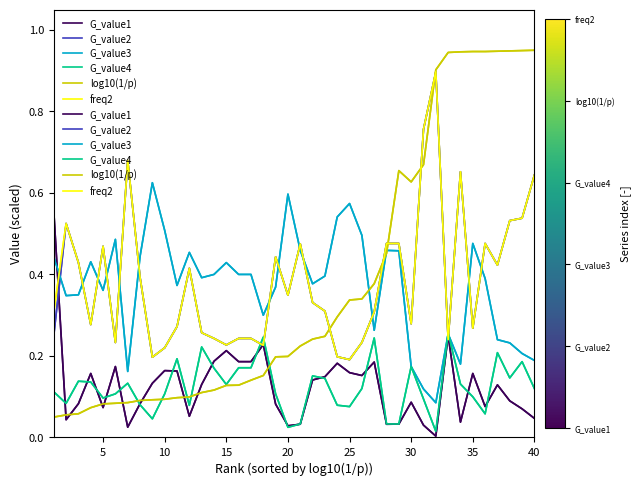

Where is the first local minimum for G_value4?

5